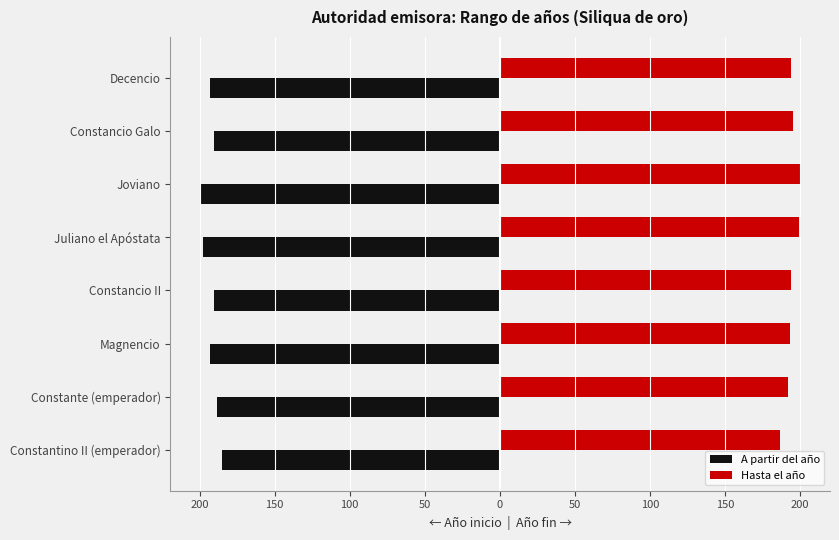

What are all the series names shown in the legend?

A partir del año, Hasta el año